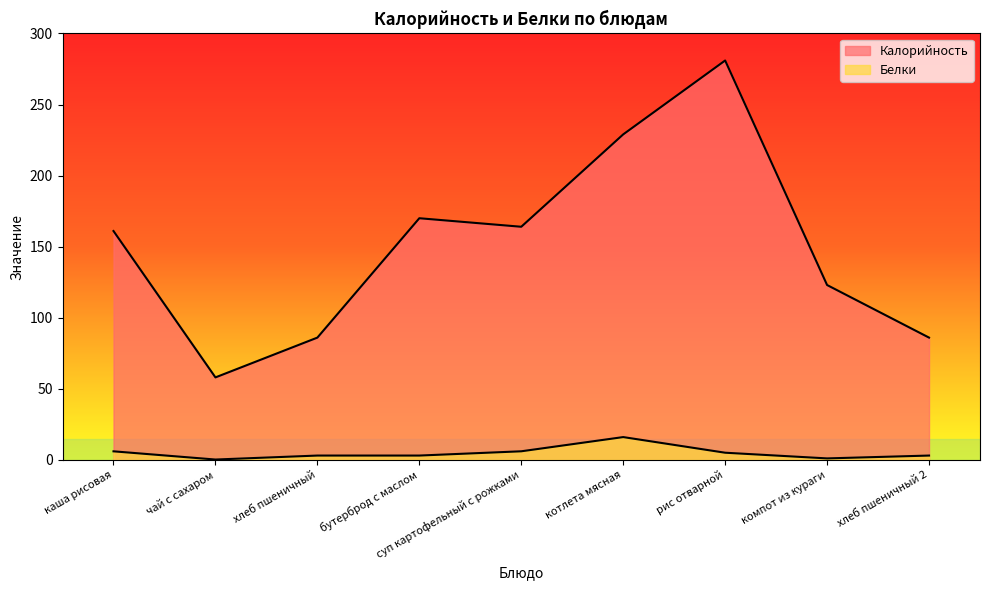

What position from the right is котлета мясная?

4